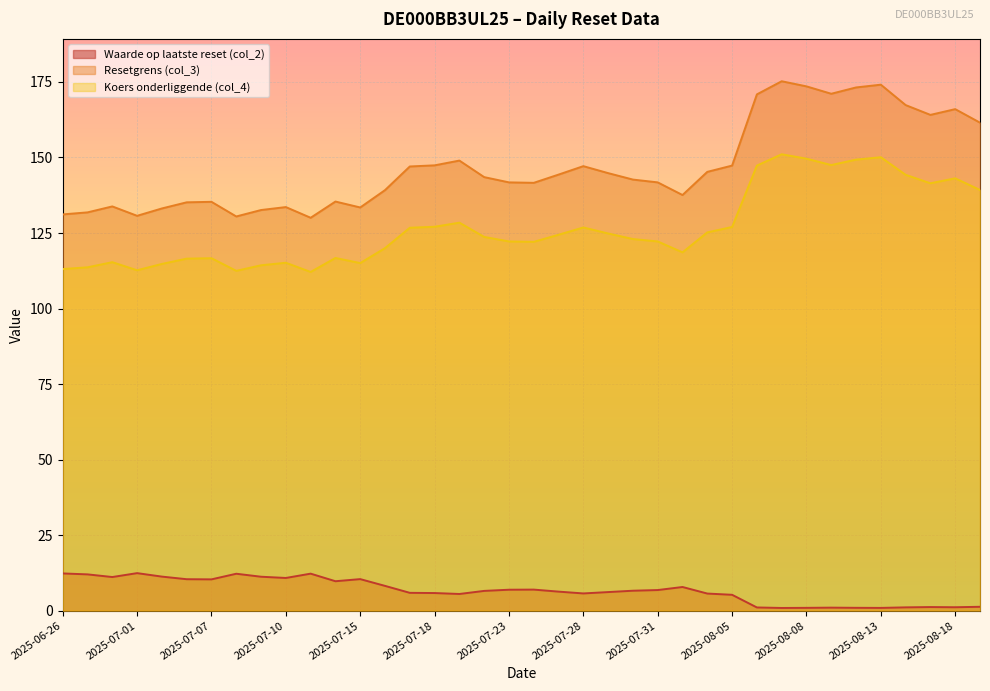

Is it true that Waarde op laatste reset (col_2) equals 5.5 at 2025-07-21?

True